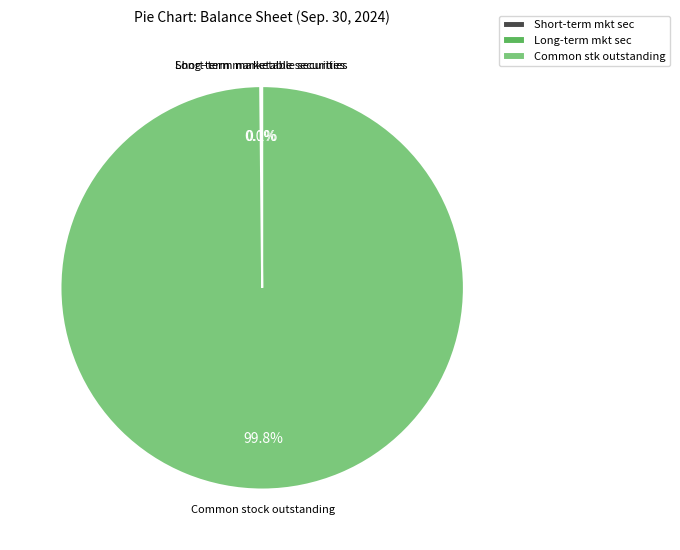

Which category accounts for the majority?

Common stk outstanding